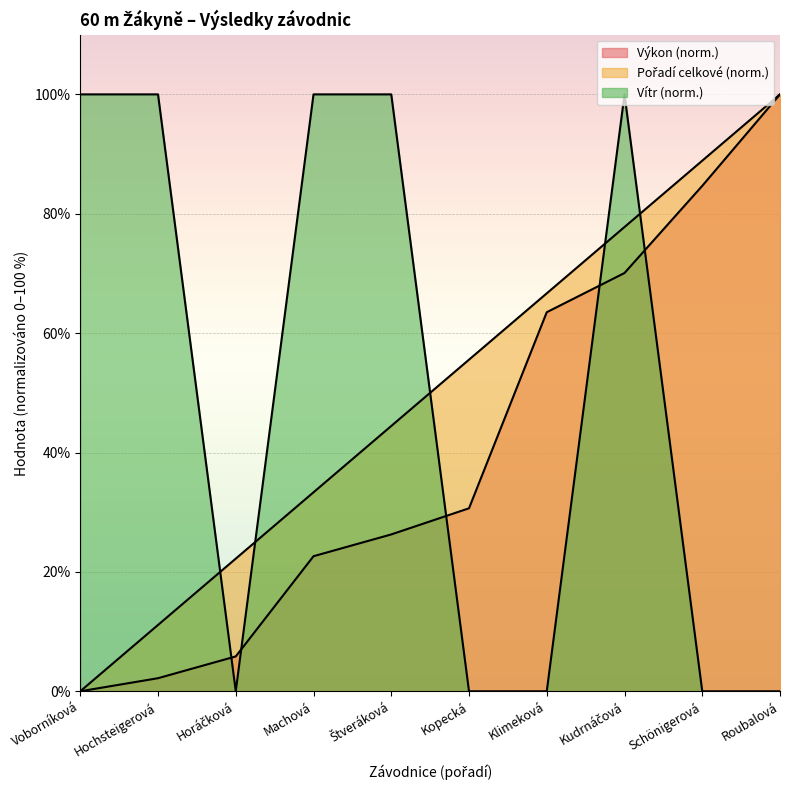

How many lines are shown in the chart?

3